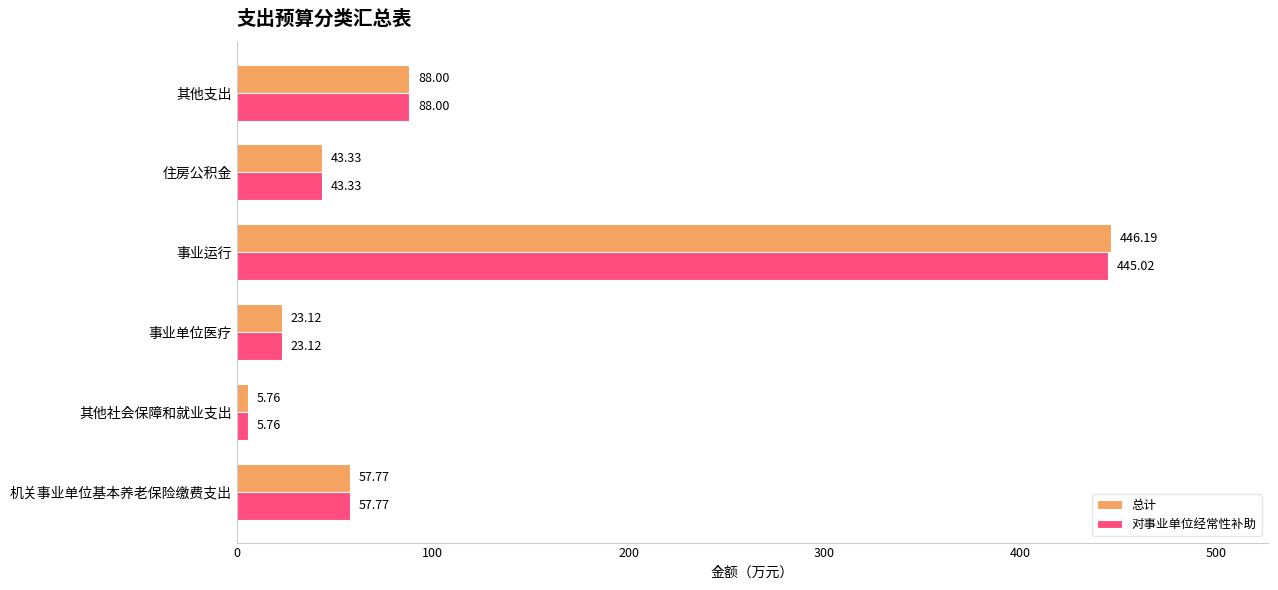

How many data points in 总计 are above 57?

3